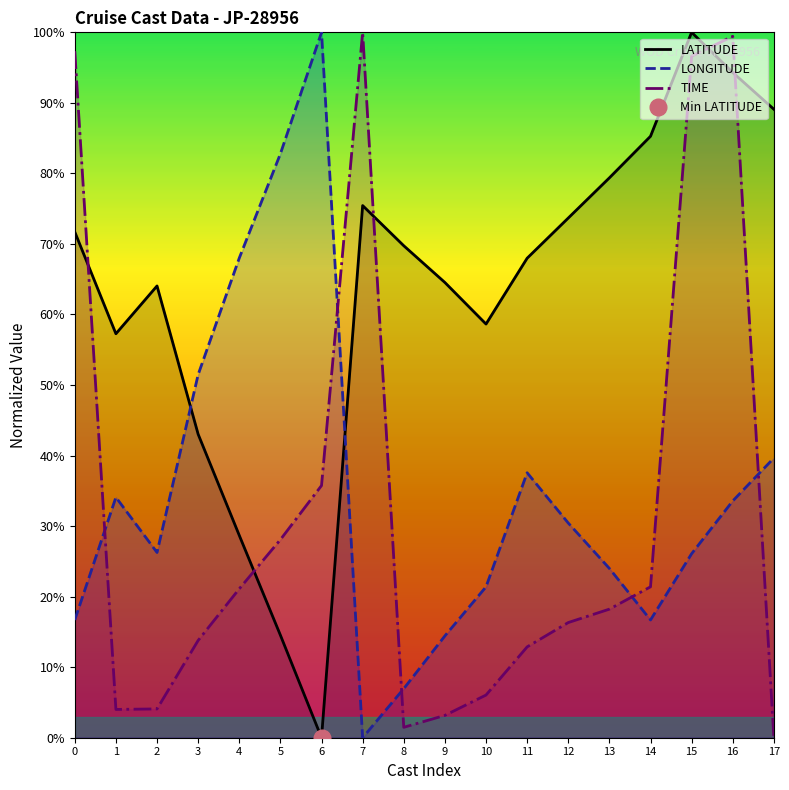

Rank the categories by LATITUDE value from highest to lowest.

15, 16, 17, 14, 13, 7, 12, 0, 8, 11, 9, 2, 10, 1, 3, 4, 5, 6